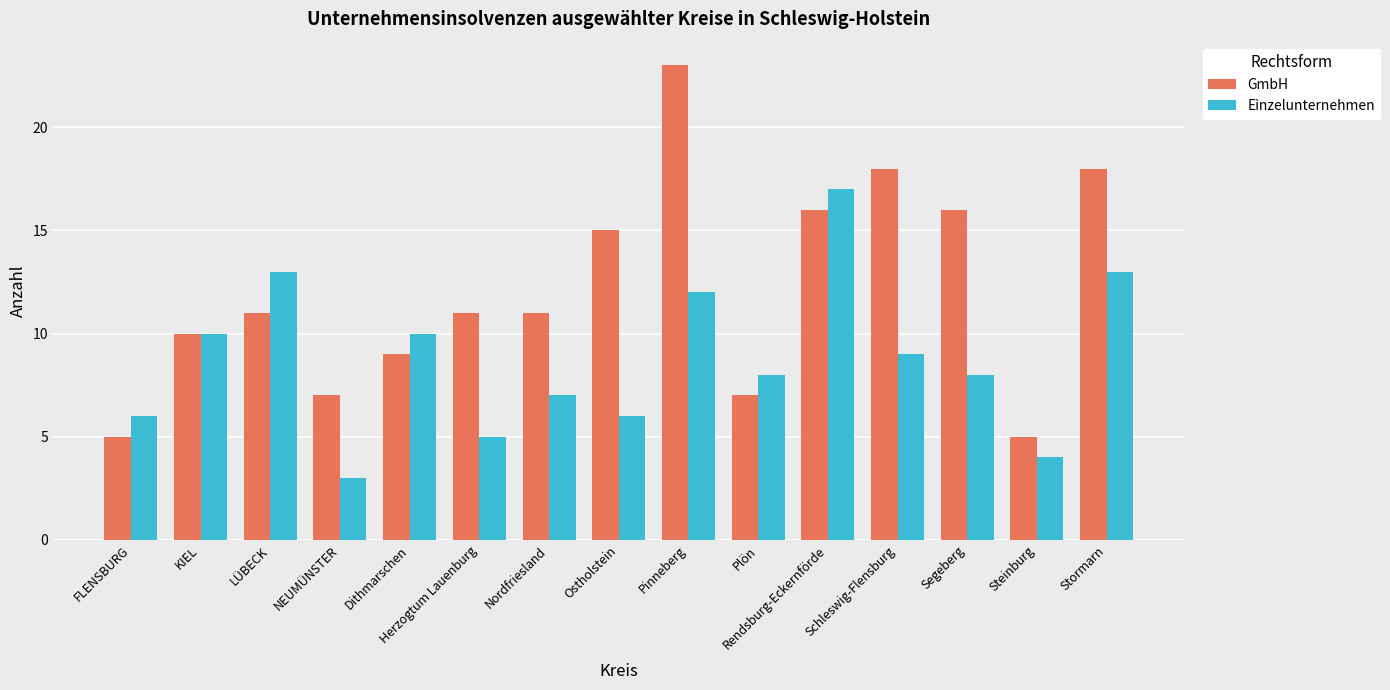

Which series has the largest total across all categories?

GmbH